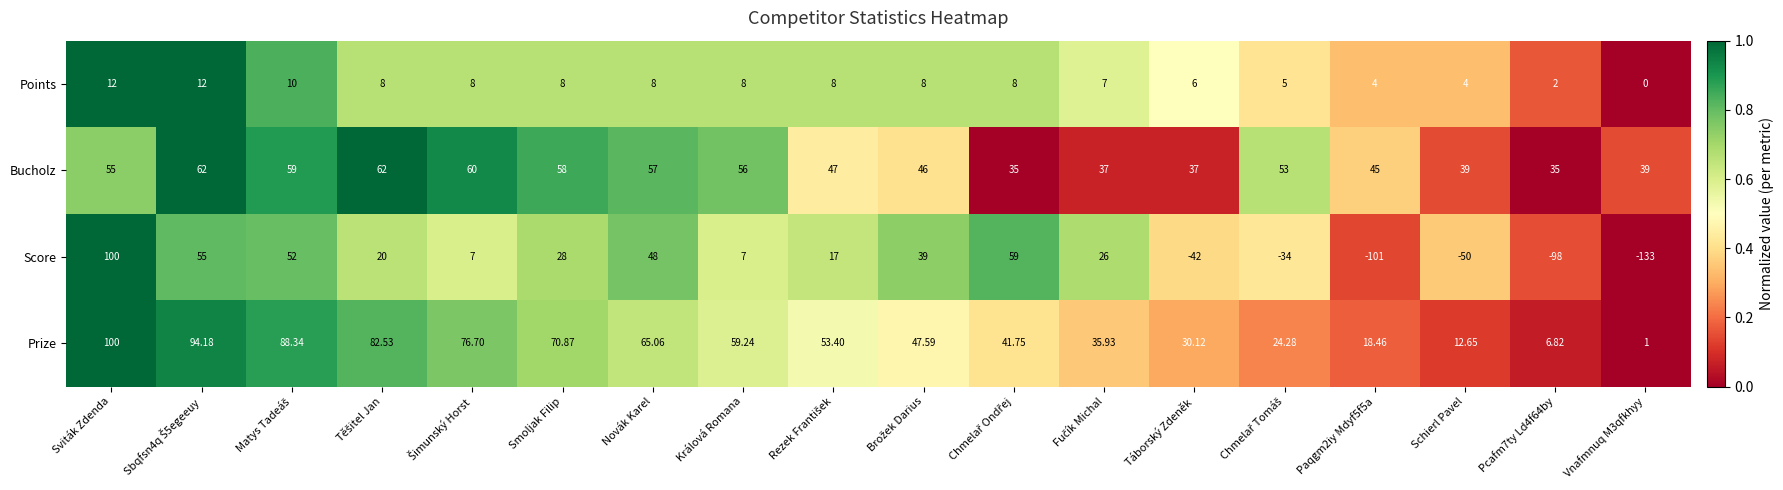

Which series has the largest range (max minus min)?

Score